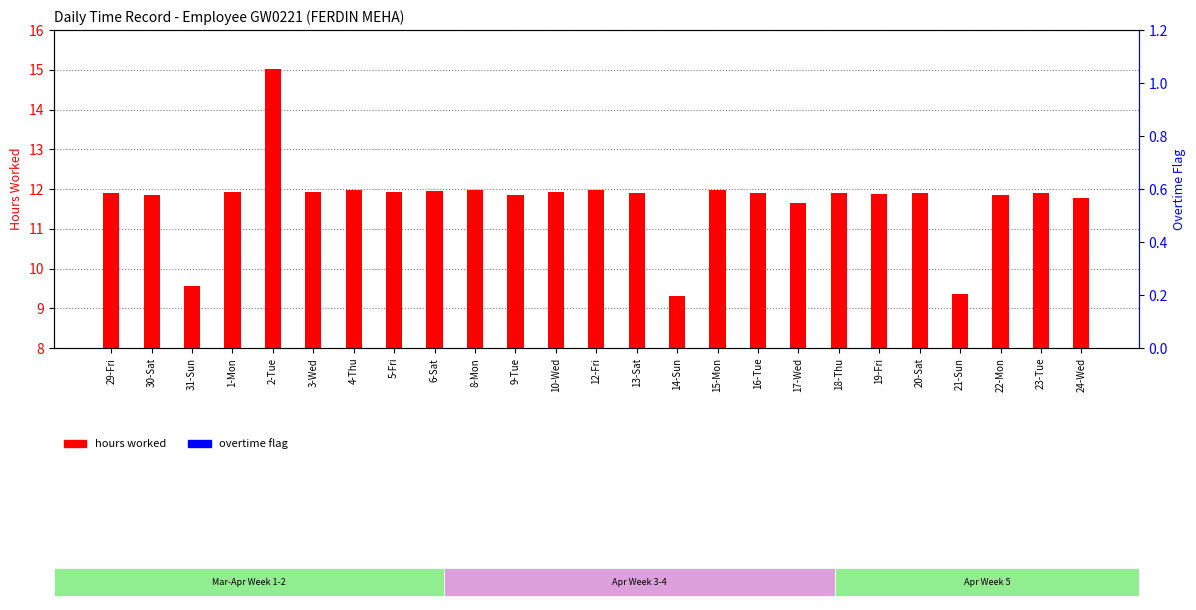

Which series reaches the minimum Y coordinate?

hours worked